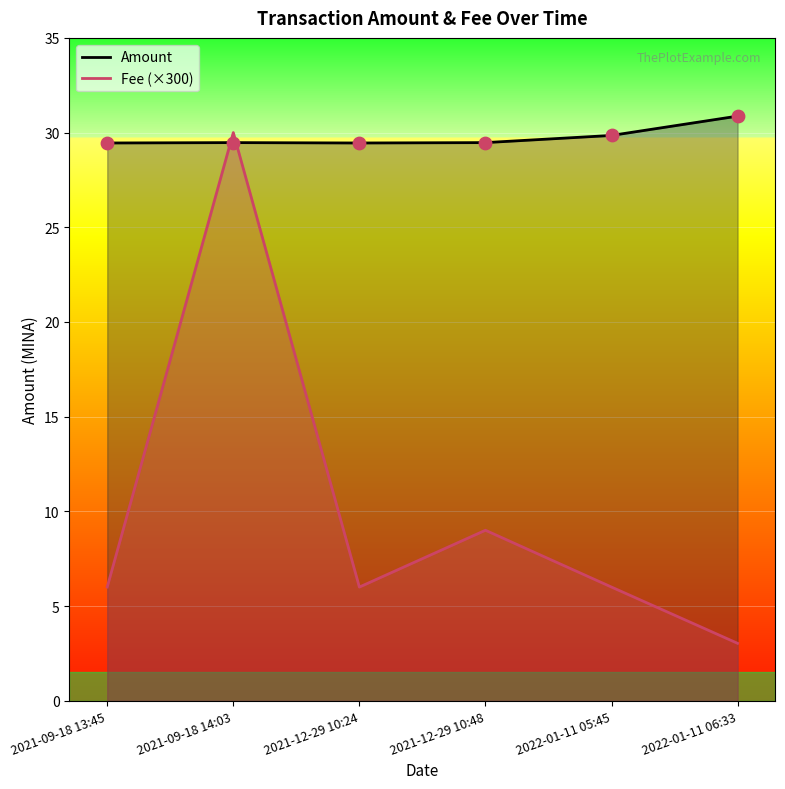

At how many categories does at least one series exceed 29?

6